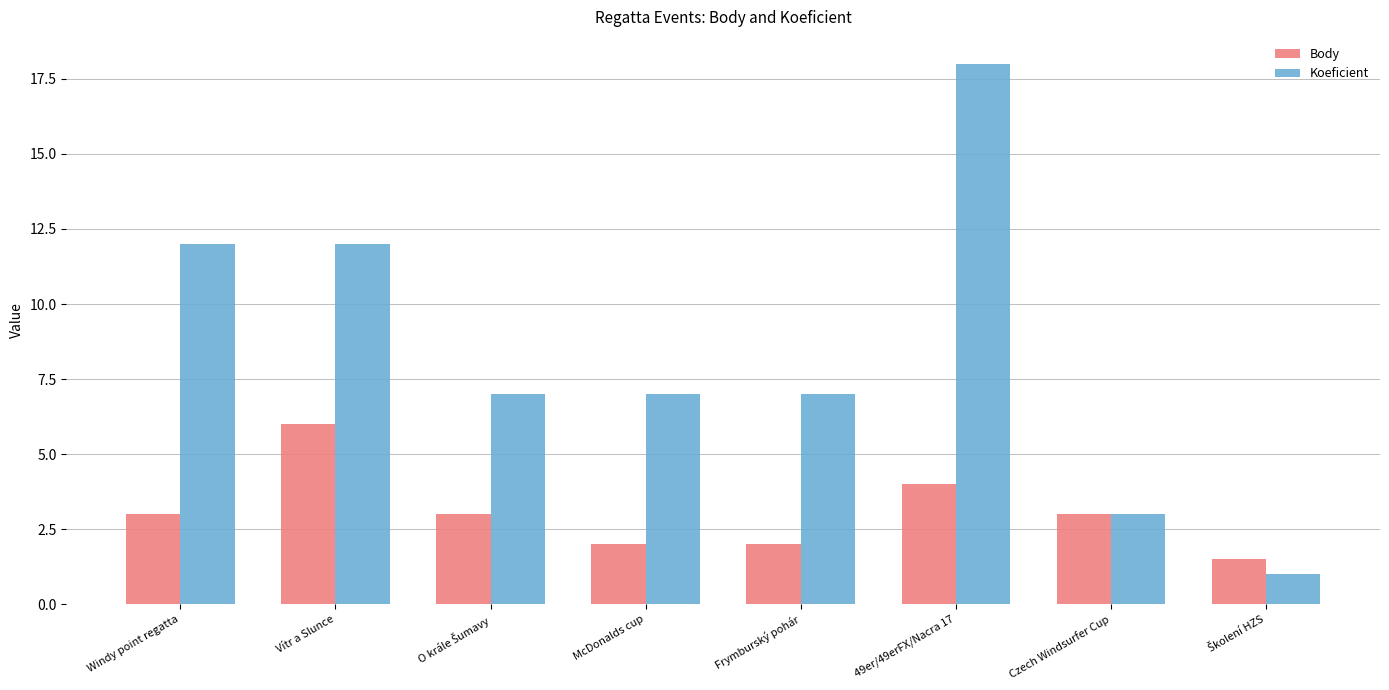

What is the difference between the maximum and minimum values in the Koeficient series?

17.0